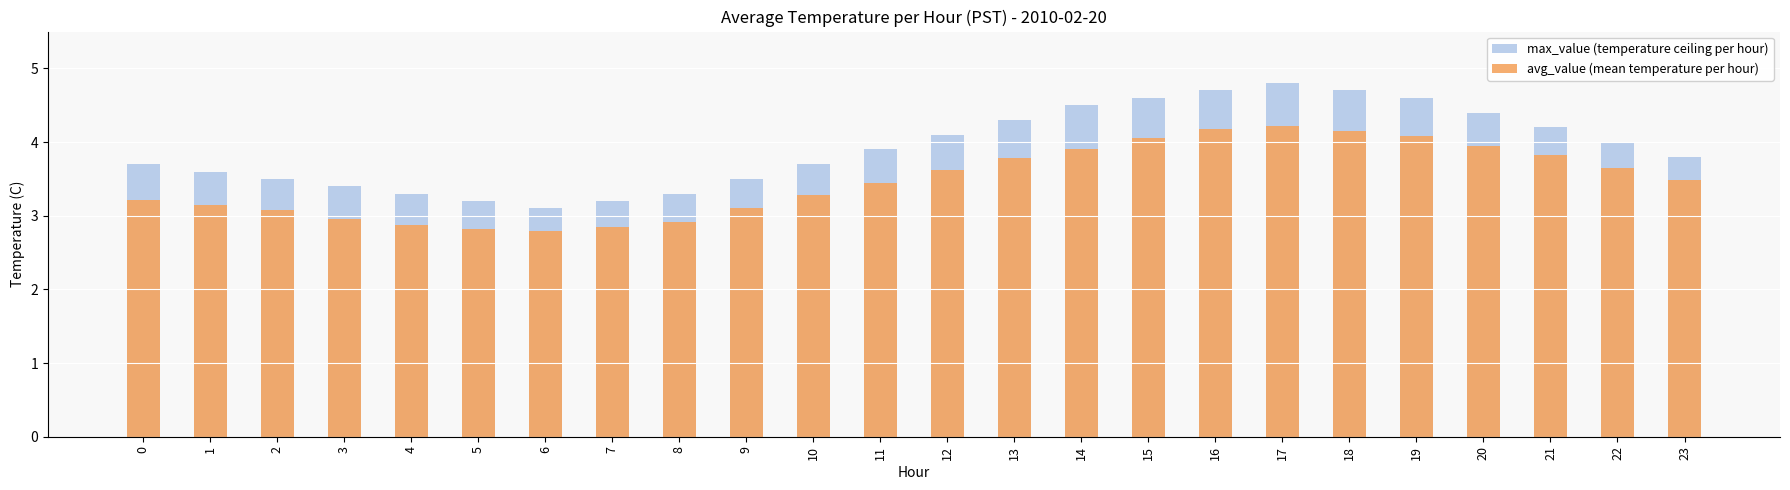

What is the minimum value for max_value (temperature ceiling per hour)?

3.1